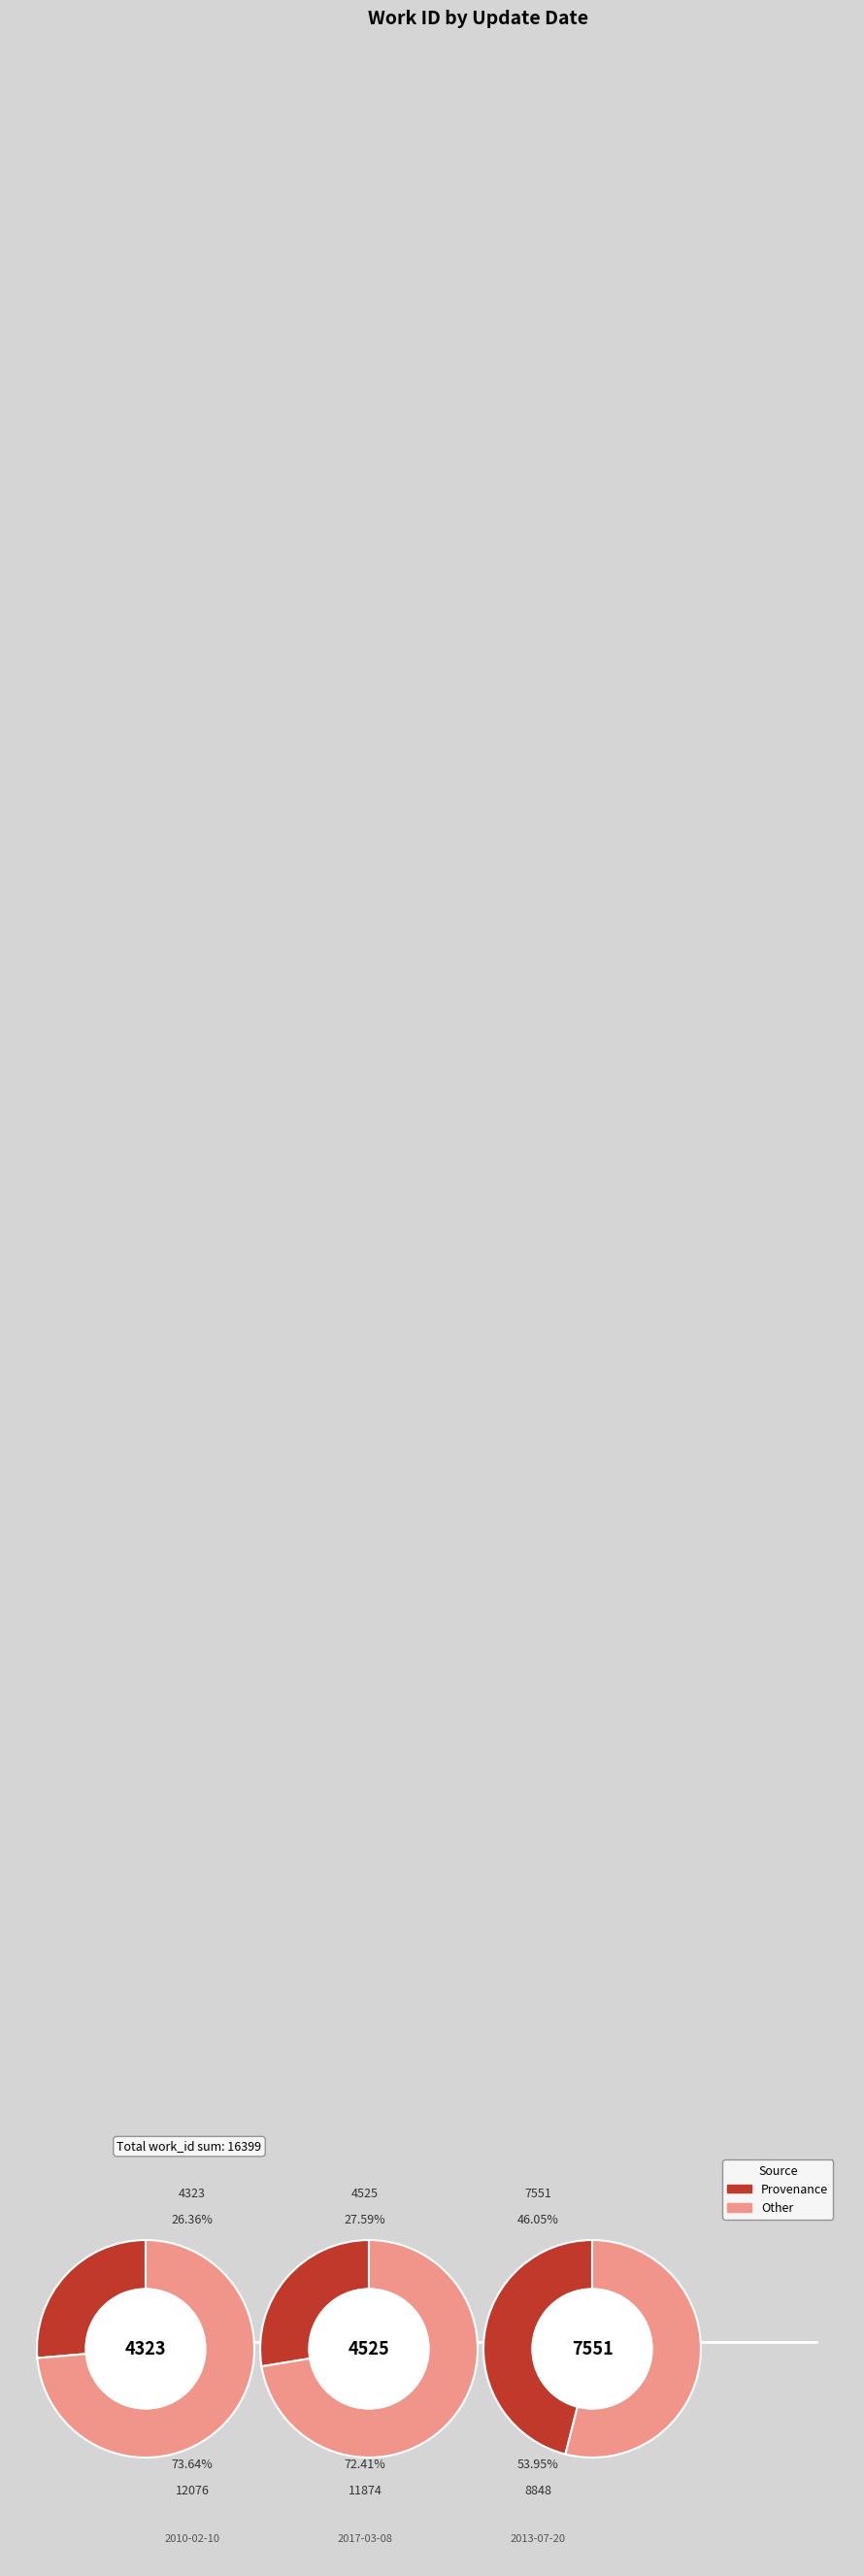

What percentage is the 2010-02-10 slice, to the nearest percent?

26%